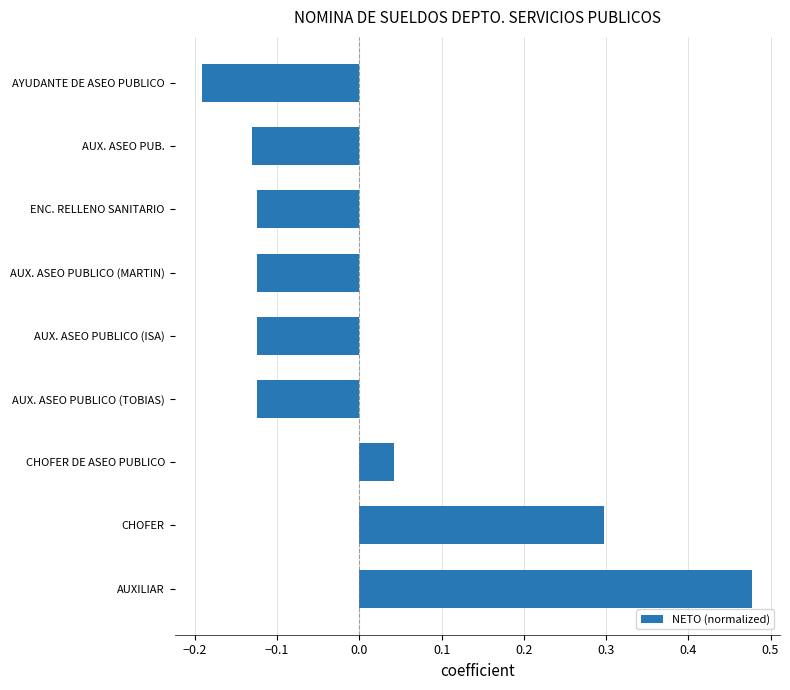

At which category does the chart reach its minimum across all series?

AYUDANTE DE ASEO PUBLICO